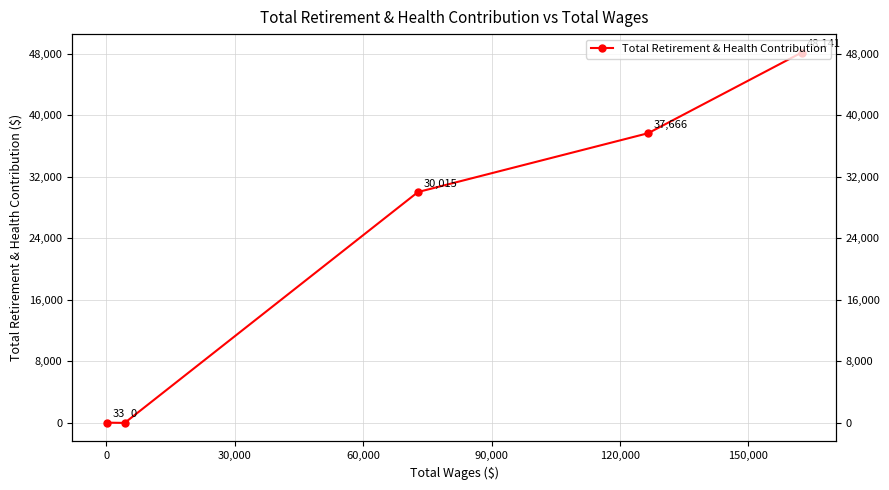

How many data points are above 30015?

2